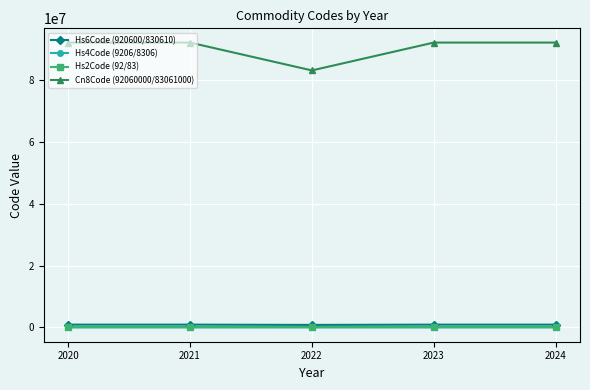

At how many categories does at least one series exceed 16043960?

5